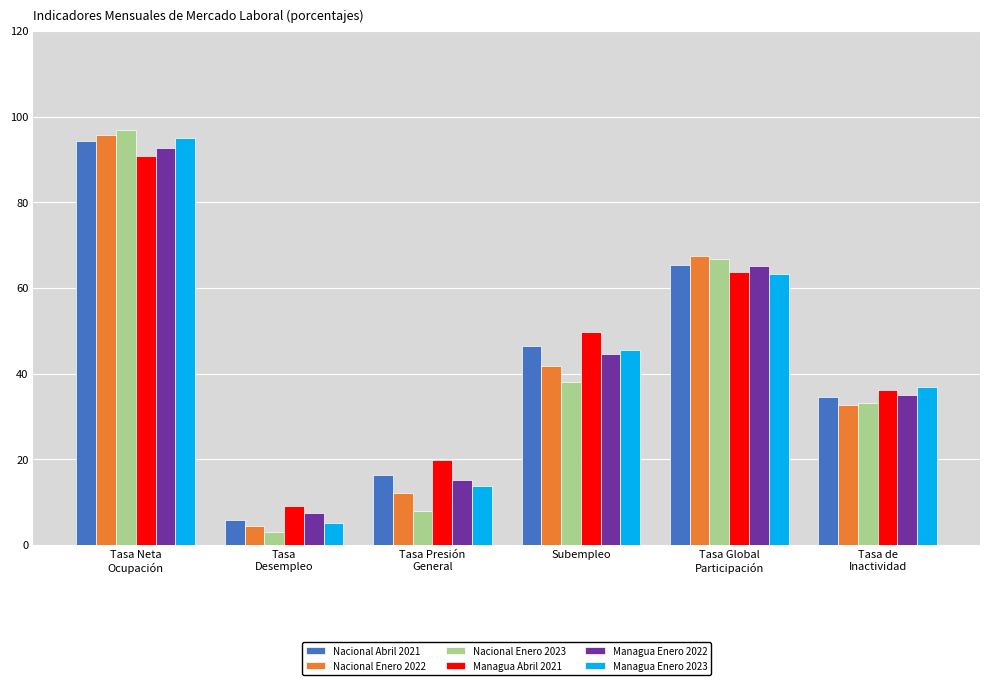

Where does the Managua Enero 2023 series first go above 45?

Tasa Neta
Ocupación